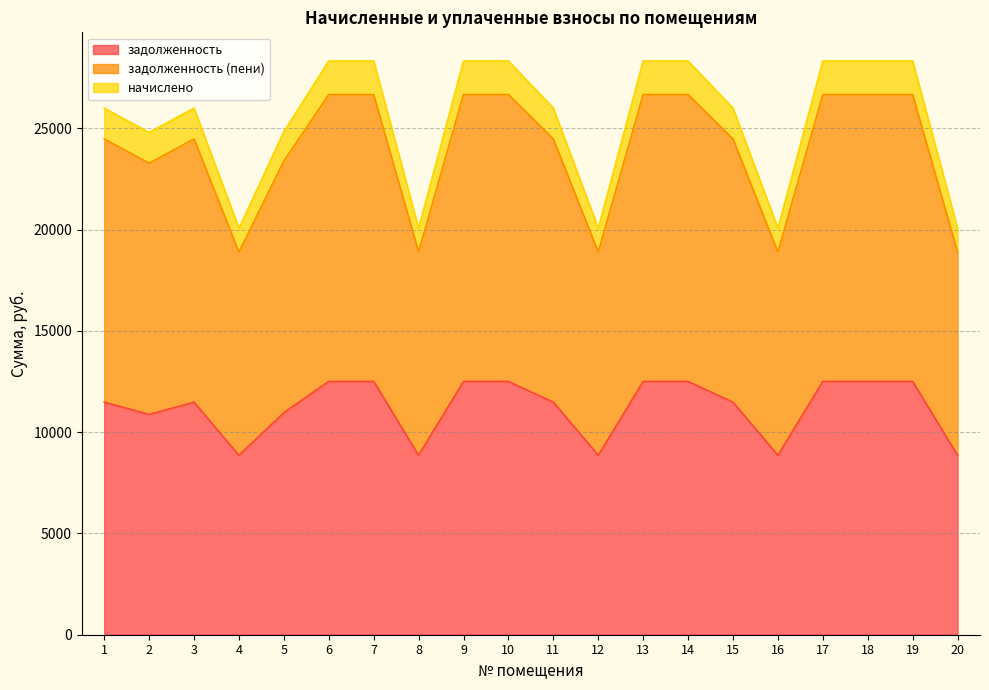

At which label does начислено reach its peak?

6